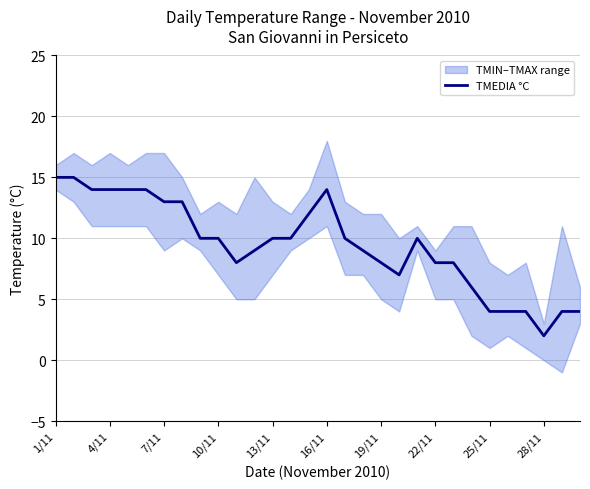

The value of TMEDIA °C at 28/11 is 2. True or false?

True